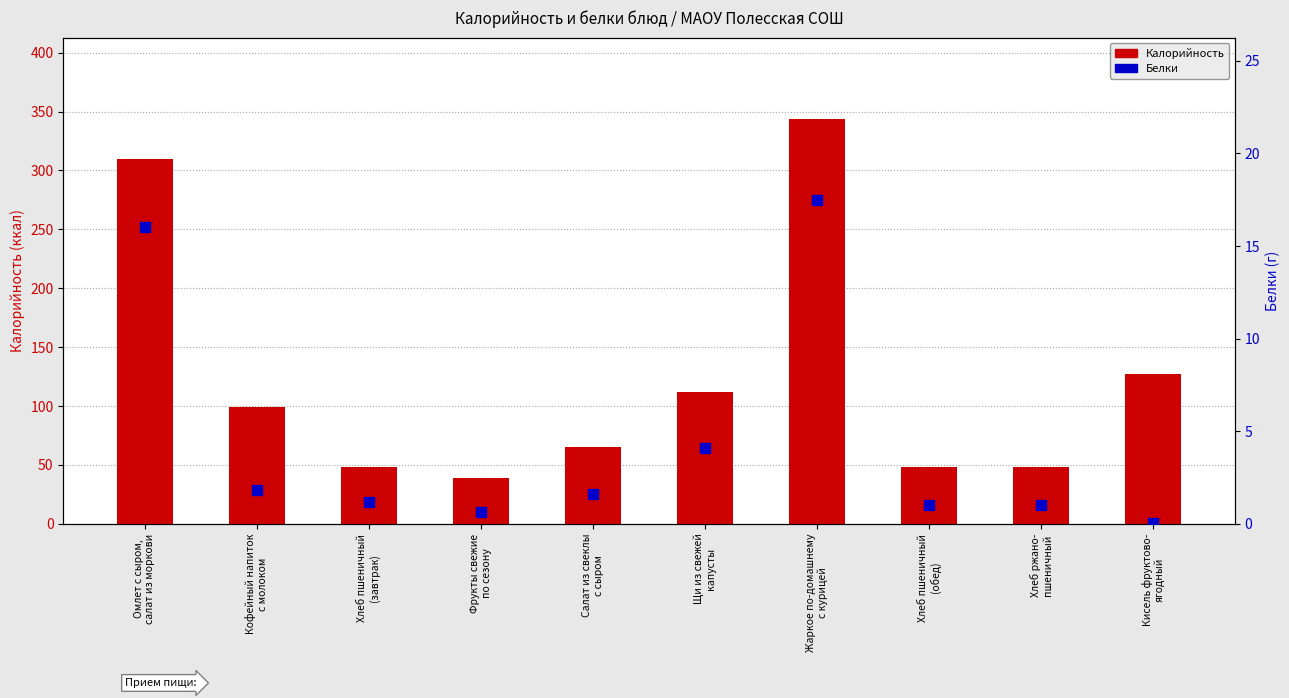

Which series has the largest total across all categories?

Калорийность